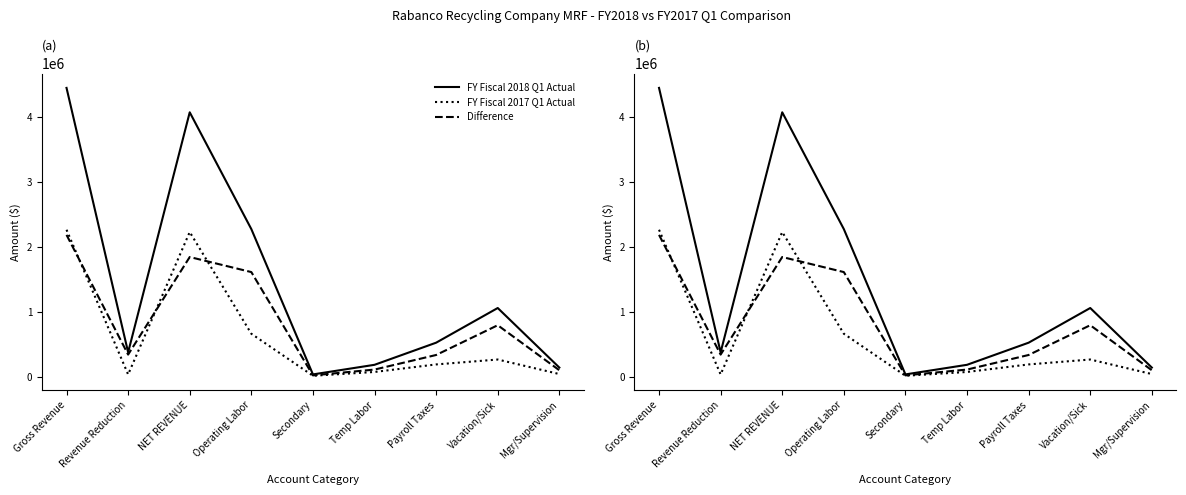

Between Secondary and Payroll Taxes, which series saw the biggest shift?

FY Fiscal 2018 Q1 Actual